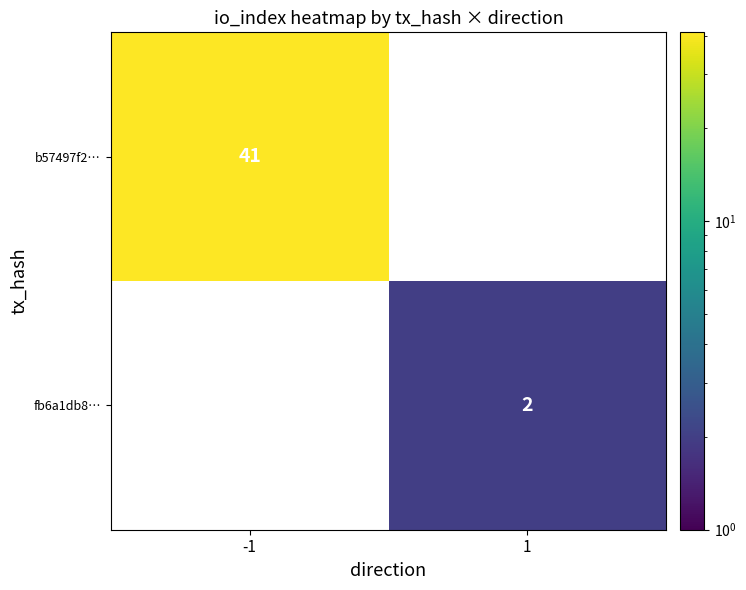

The value of b57497f2… at -1 is 73. True or false?

False